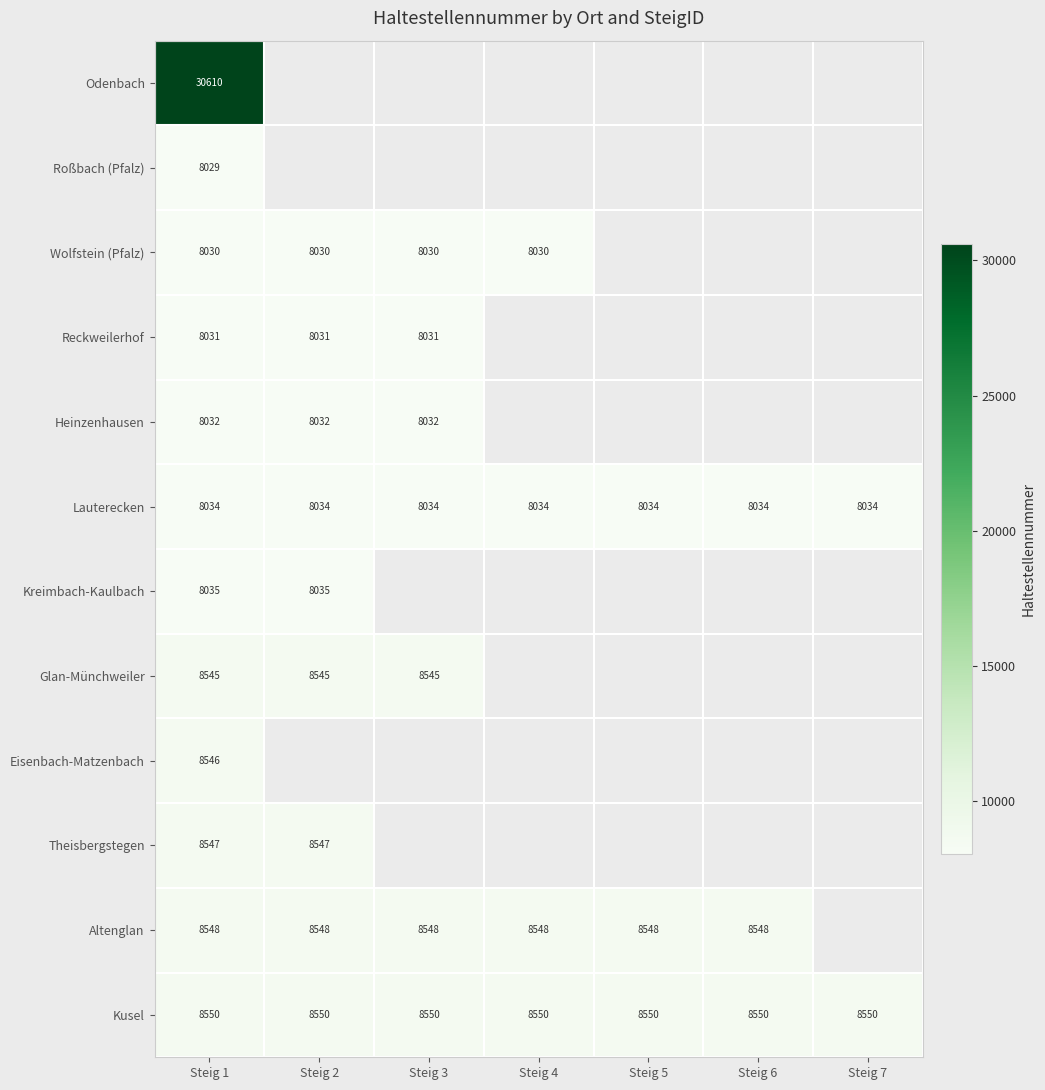

What is the maximum value shown in the chart?

30610.0